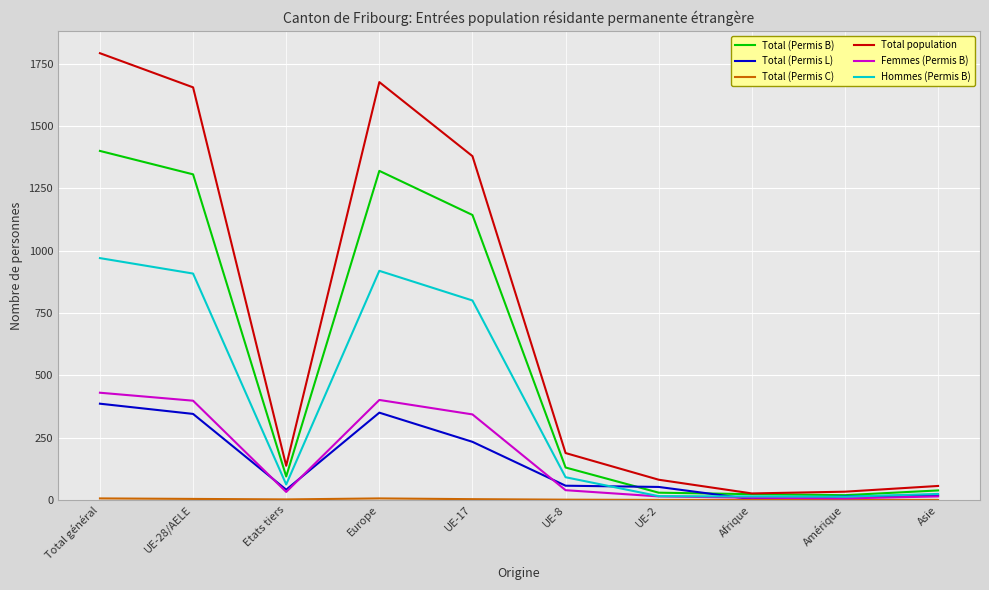

After their last crossing, which series has the higher values: Total (Permis L) or Total (Permis B)?

Total (Permis B)